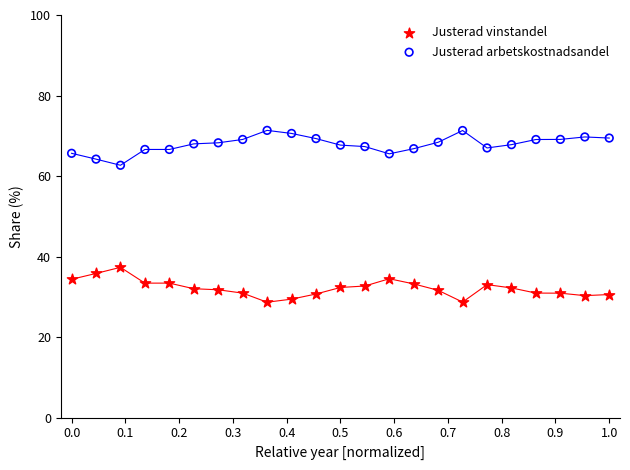

What is the X range (max minus min) for the scatter plot?

1.0